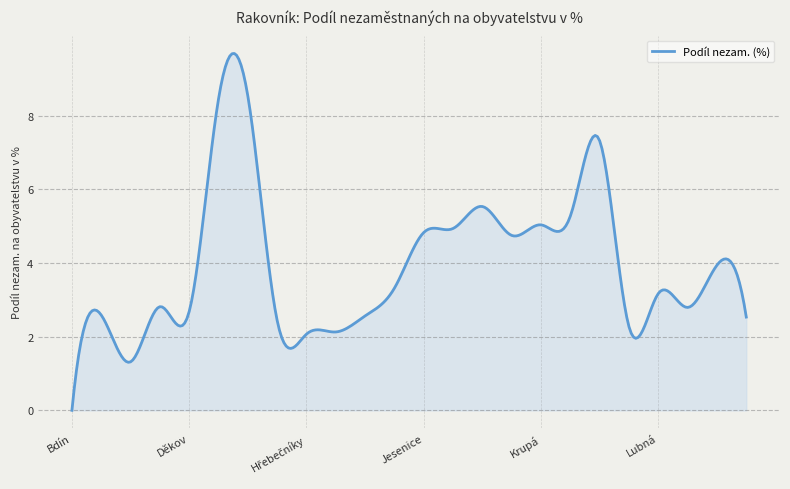

What is the difference between the maximum and minimum values?

9.7